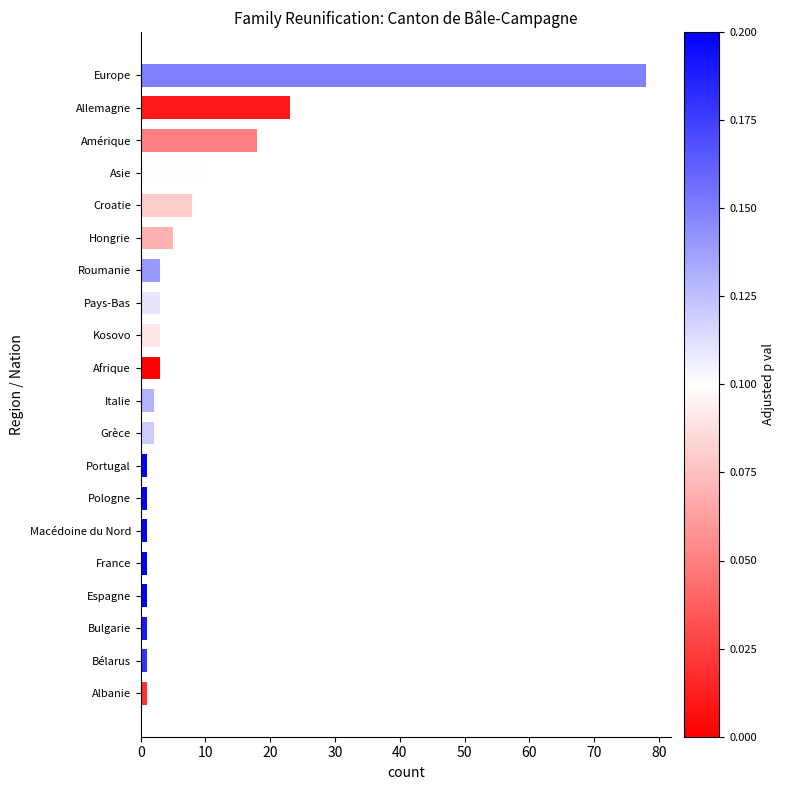

The value at Europe is 29. True or false?

False